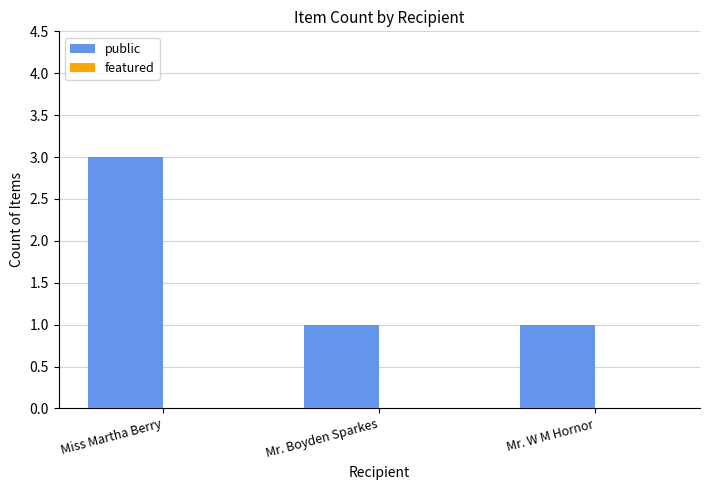

What is the ratio of the value at Miss Martha Berry to the value at Mr. W M Hornor?

3.0